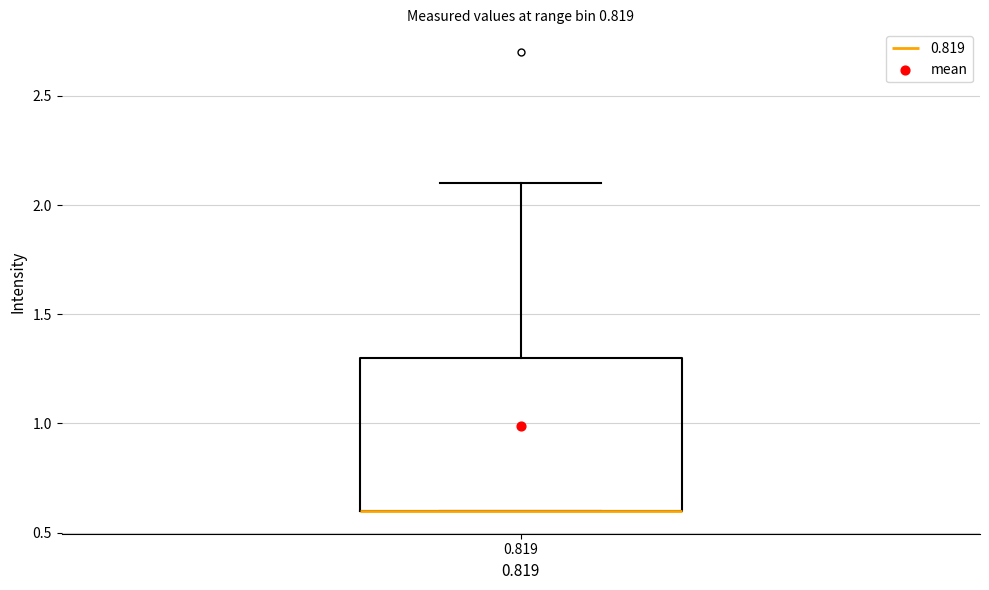

Read this box plot against the y-axis: the position of the median line, the range covered by the box, and the ends of both whiskers. The values are not printed on the chart, so give them approximately, as read against the axis.

median 0.6 (drawn on the box's lower edge), box 0.6 to 1.3, whiskers 0.6 to 2.1